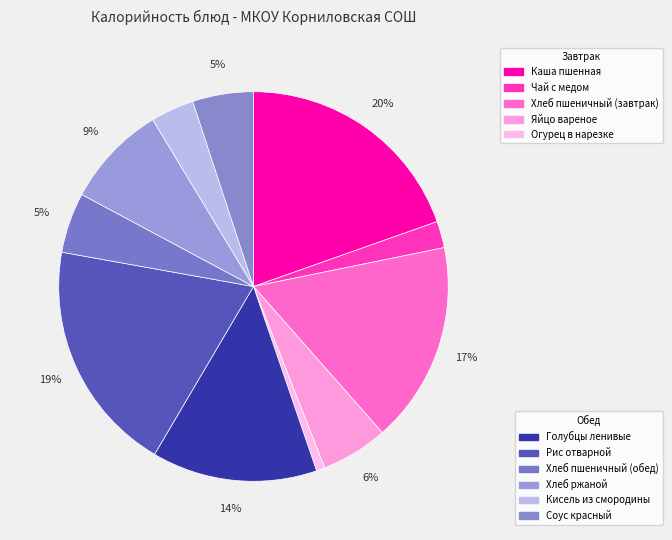

What is the smallest slice in the pie chart?

Огурец в нарезке